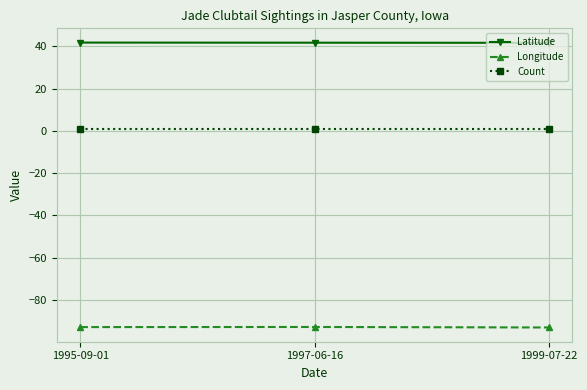

How many categories are shown in the chart?

3